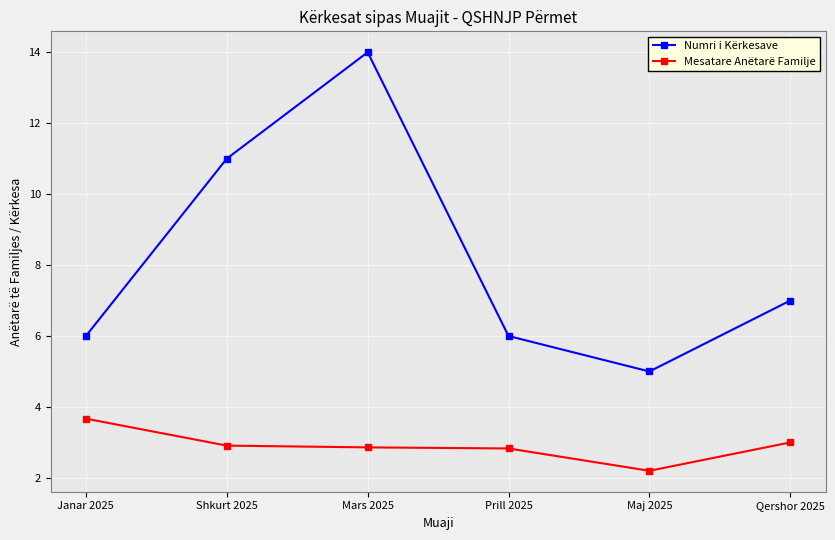

How many distinct data groups are displayed?

2